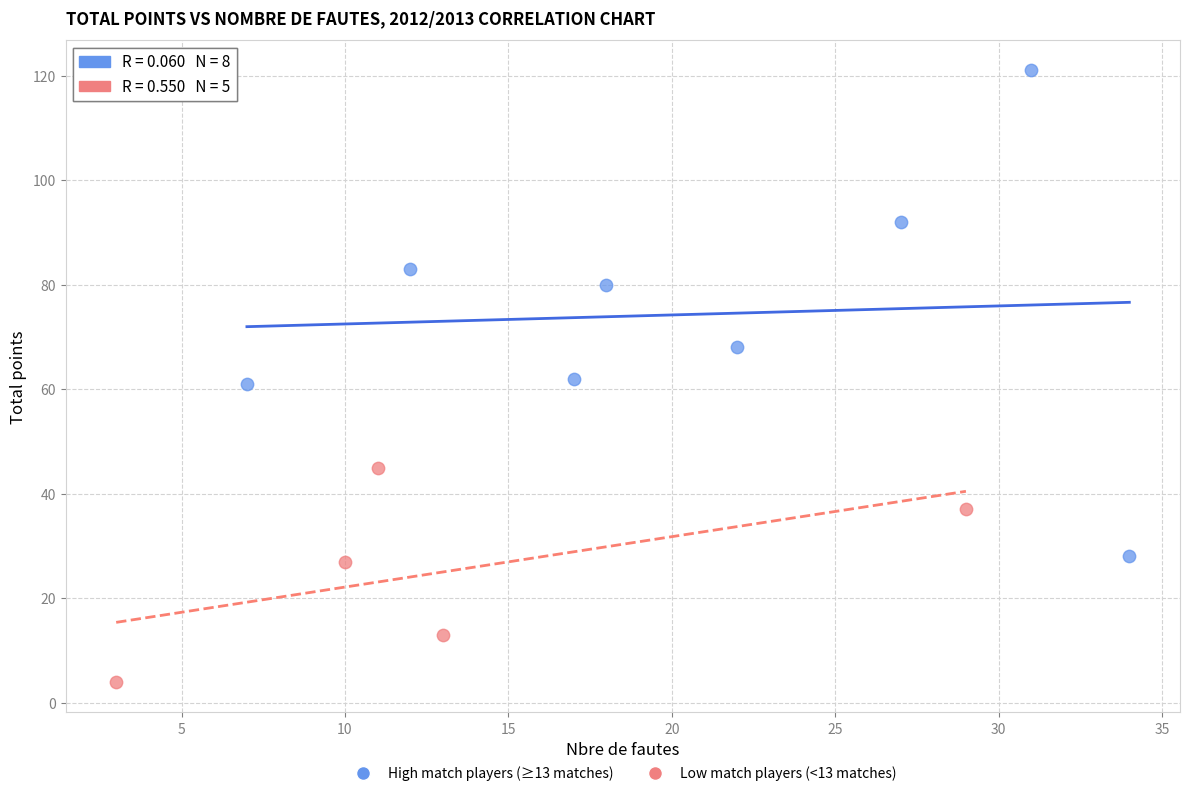

Which series has the widest spread of Y values?

High match players (≥13 matches)